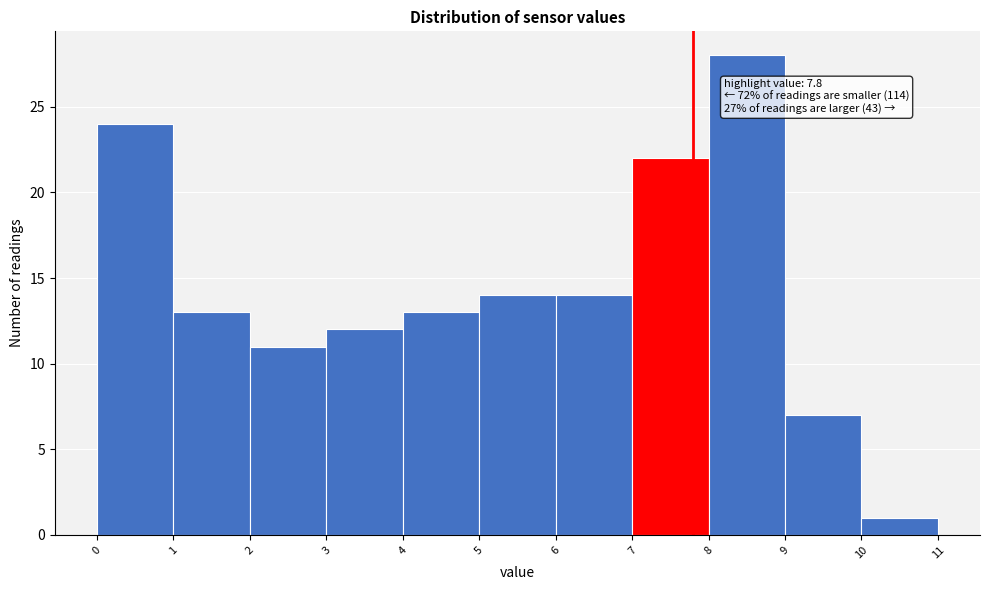

Over which range of the x-axis is the bar tallest?

8 to 9